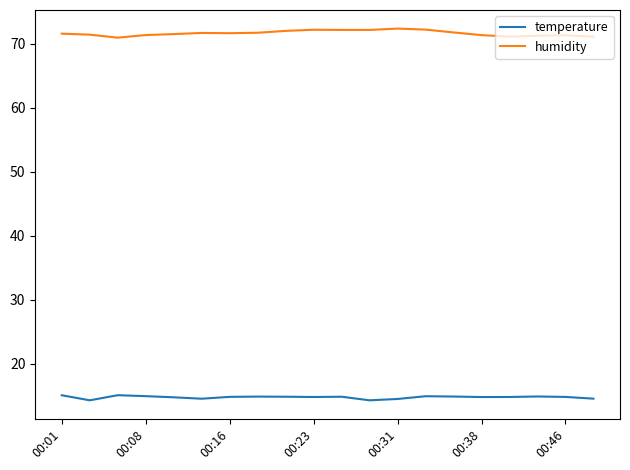

What is the difference between the maximum and minimum values in the humidity series?

1.4